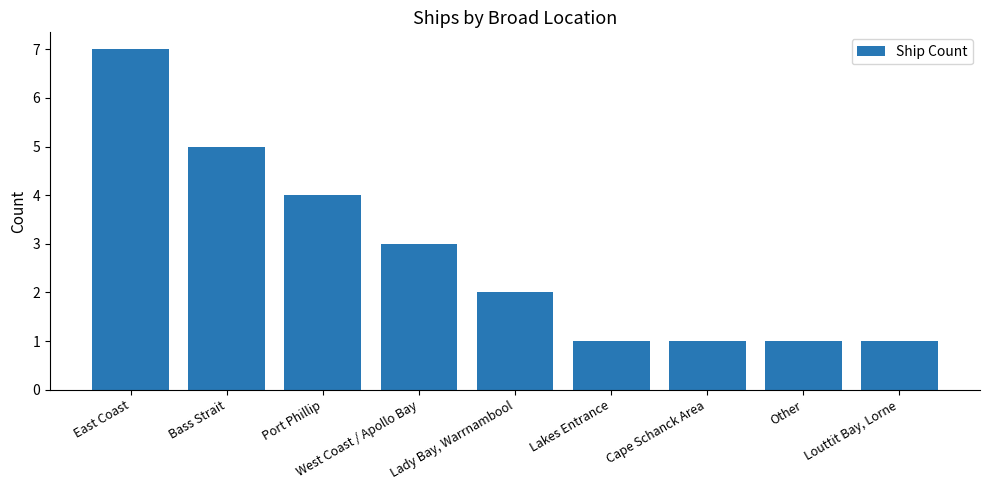

What is the difference between the maximum and minimum values?

6